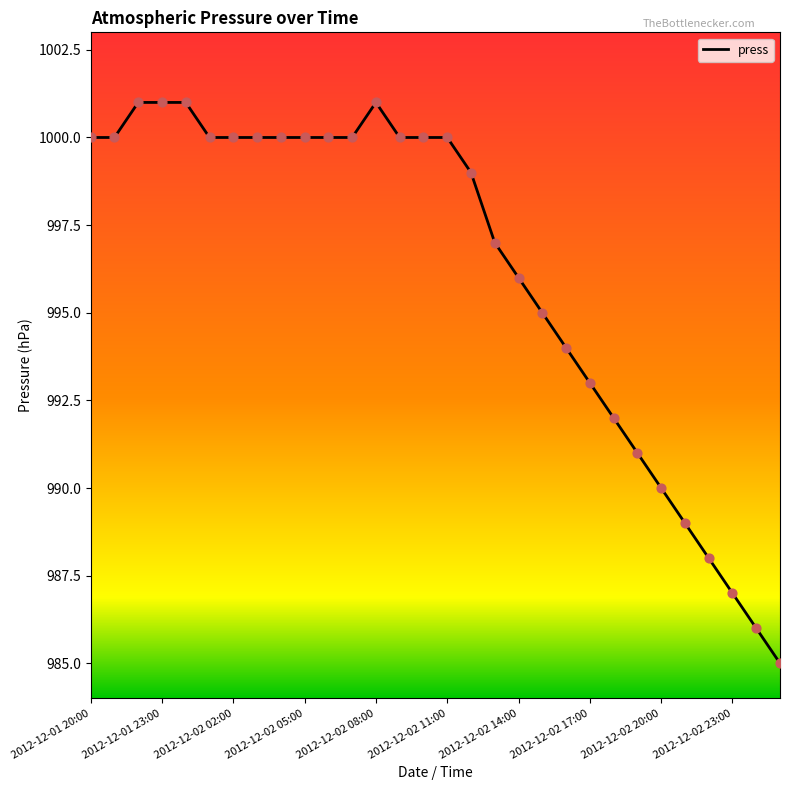

What is the smallest value displayed?

985